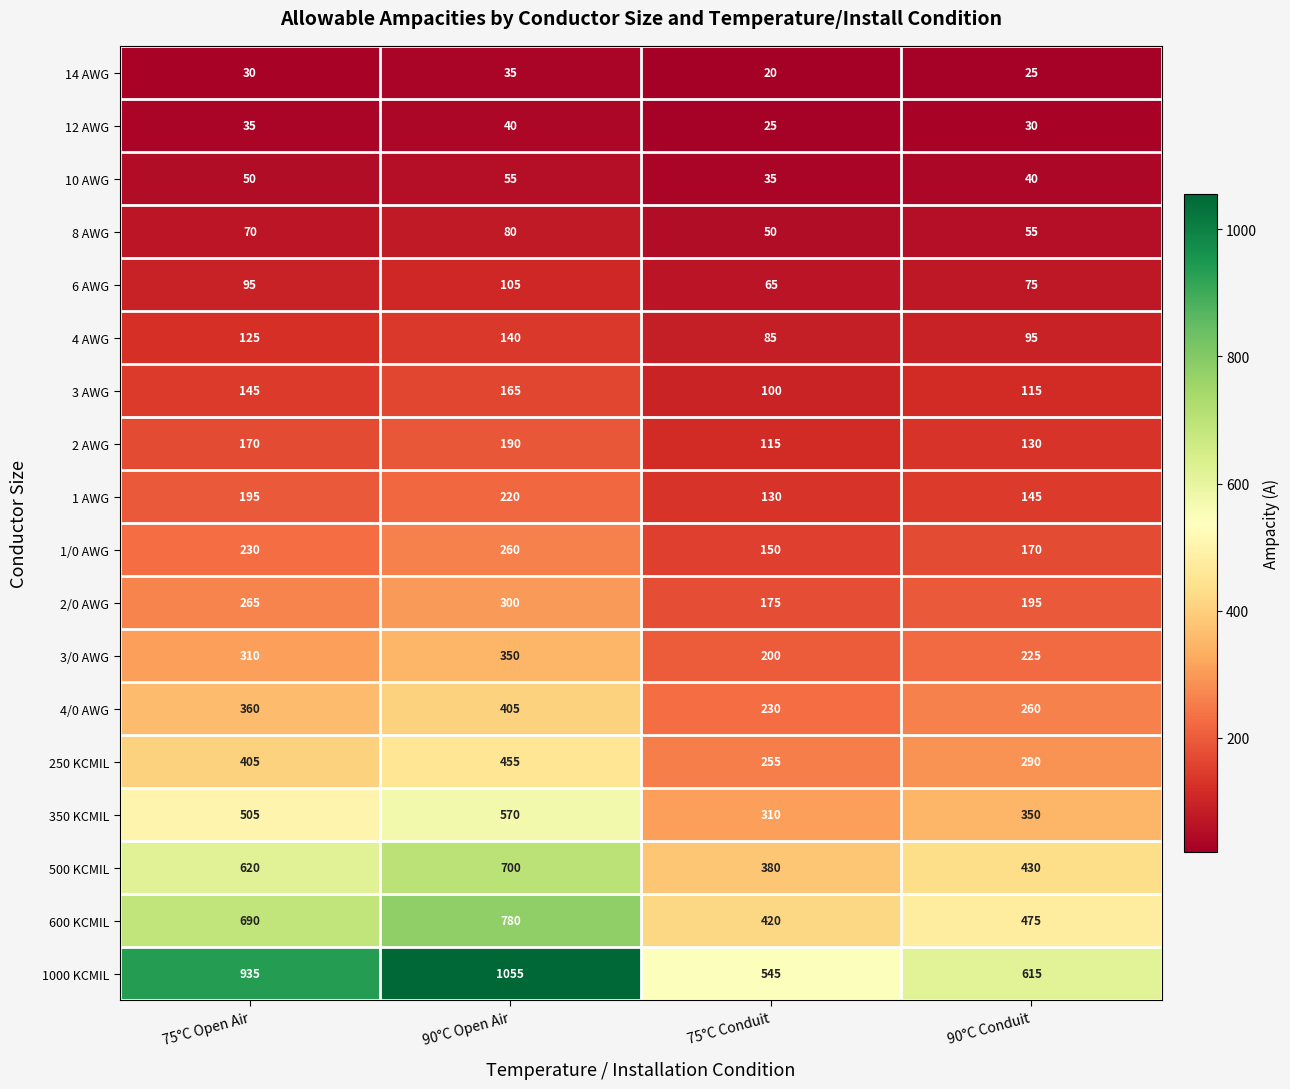

Which series has the largest range (max minus min)?

1000 KCMIL